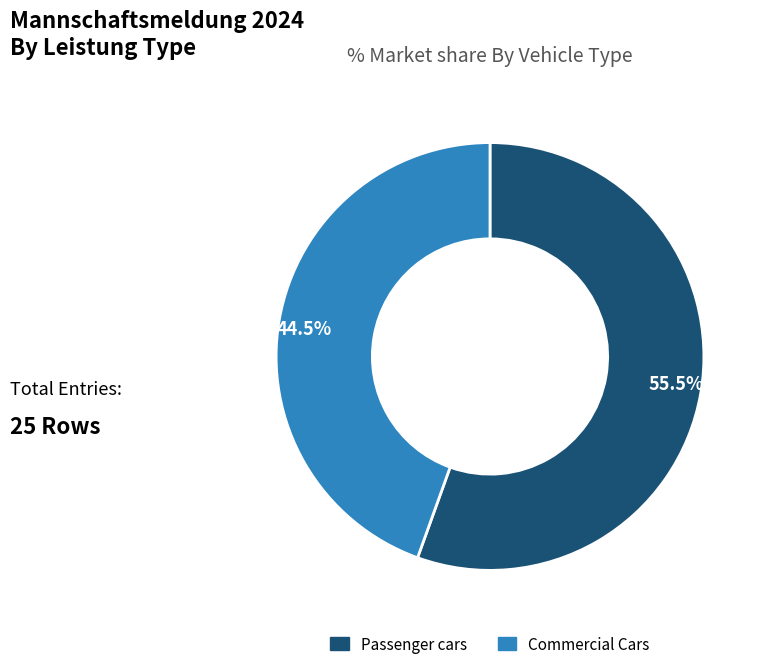

Is there any slice that represents more than half of the pie?

Yes